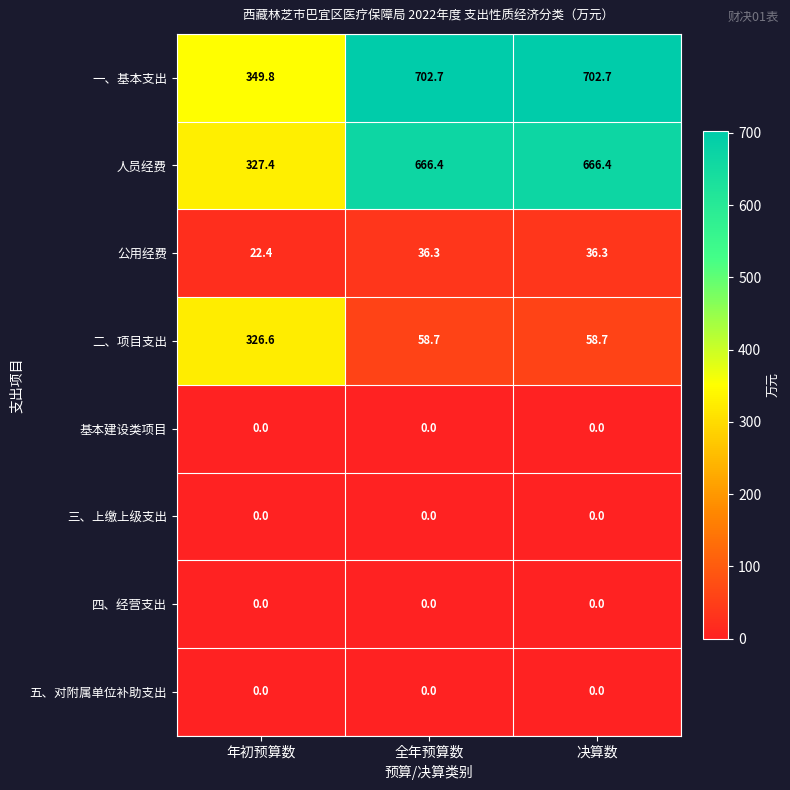

What is the total value across all series at 决算数?

1464.1